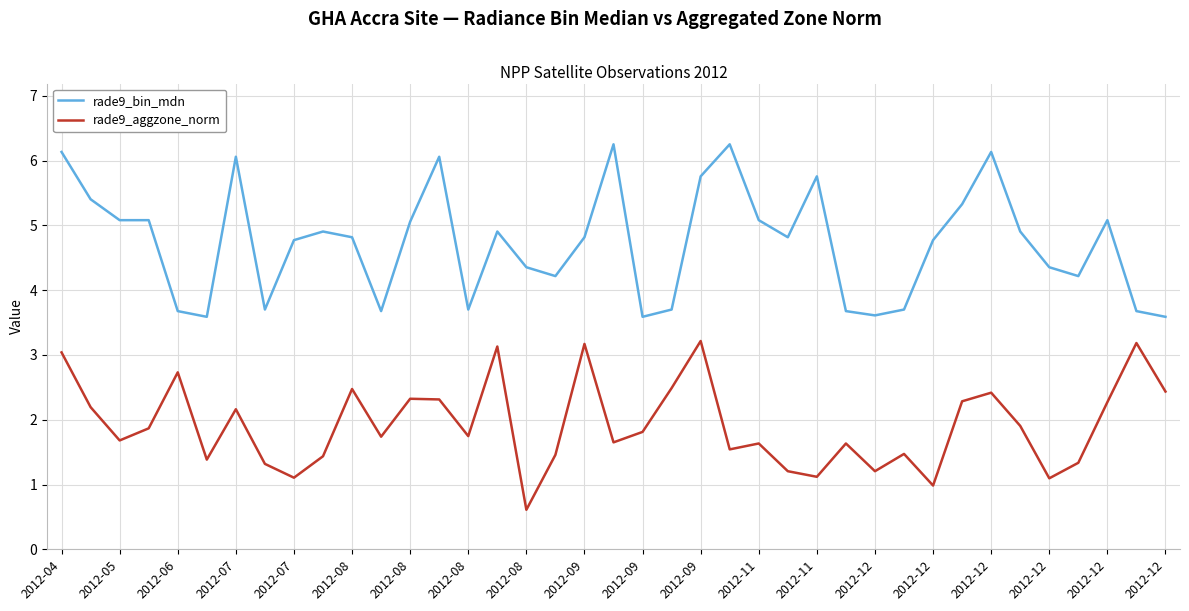

What is the minimum value for rade9_aggzone_norm?

0.6